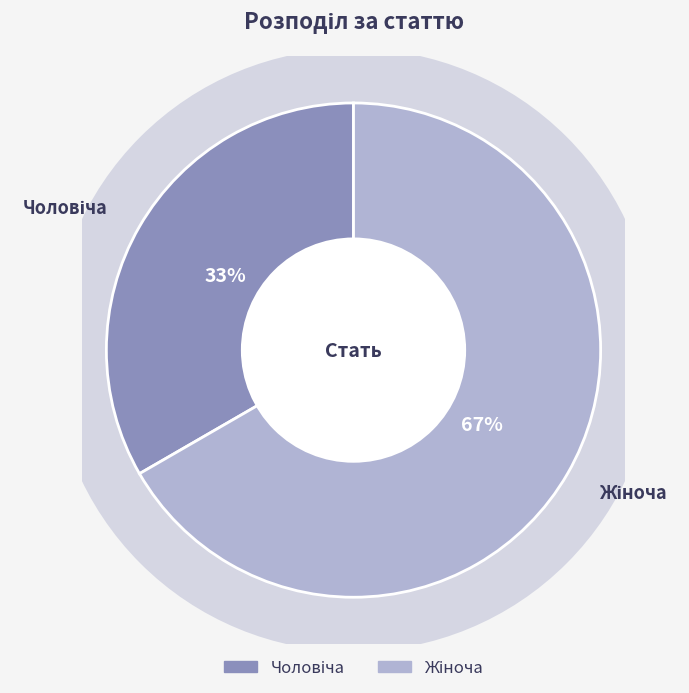

Does Чоловіча represent more than half of the total?

No